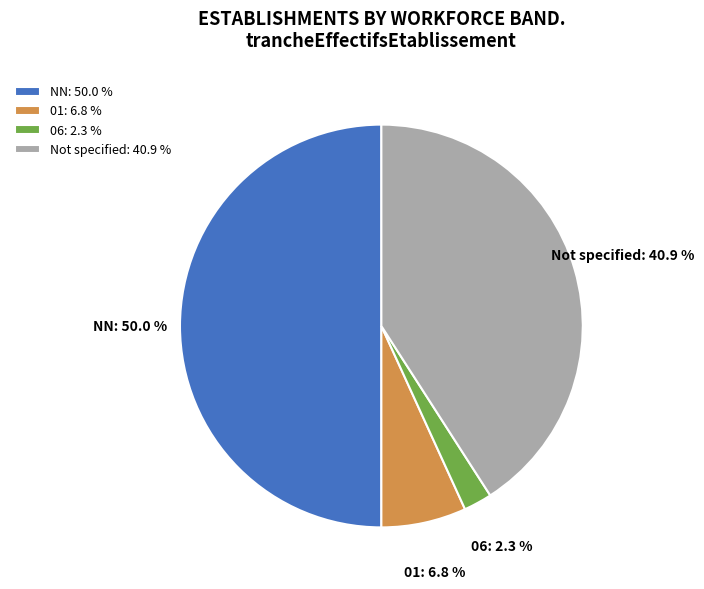

Does Not specified represent more than half of the total?

No